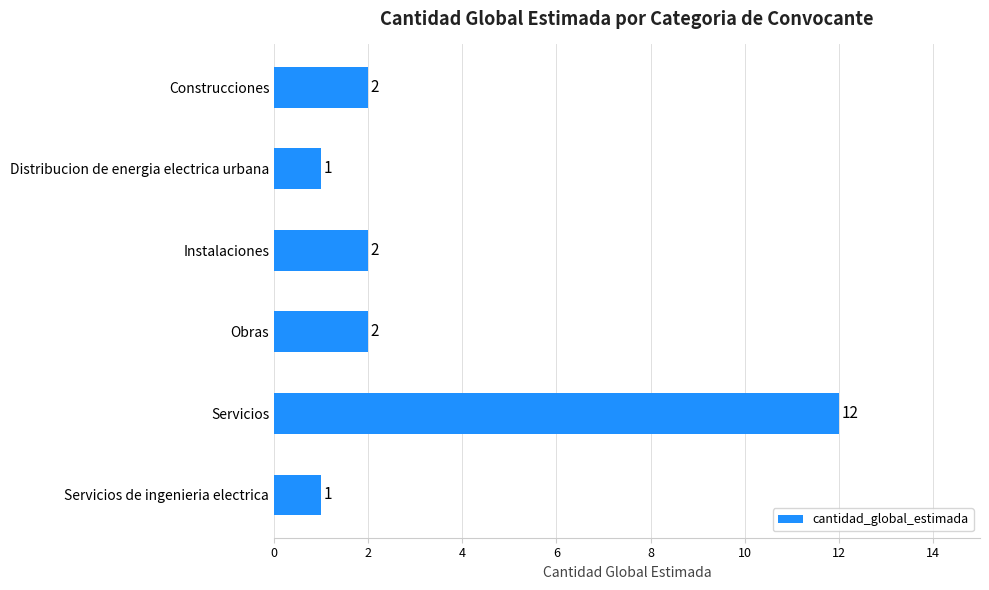

What is the change in value from Distribucion de energia electrica urbana to Servicios?

+11